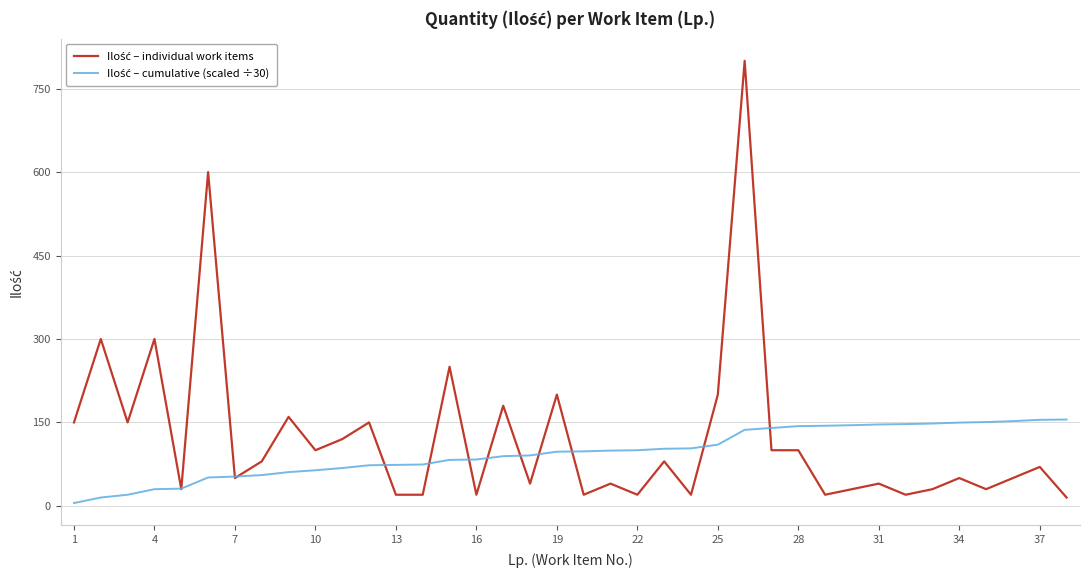

What is the greatest value displayed?

800.0